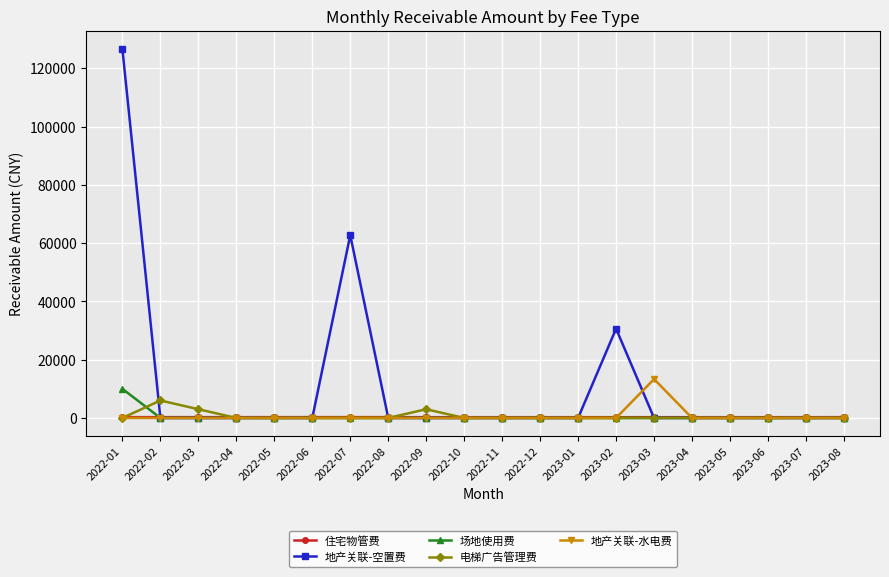

True or false: 地产关联-水电费 has a value of 0.0 at 2022-10.

True